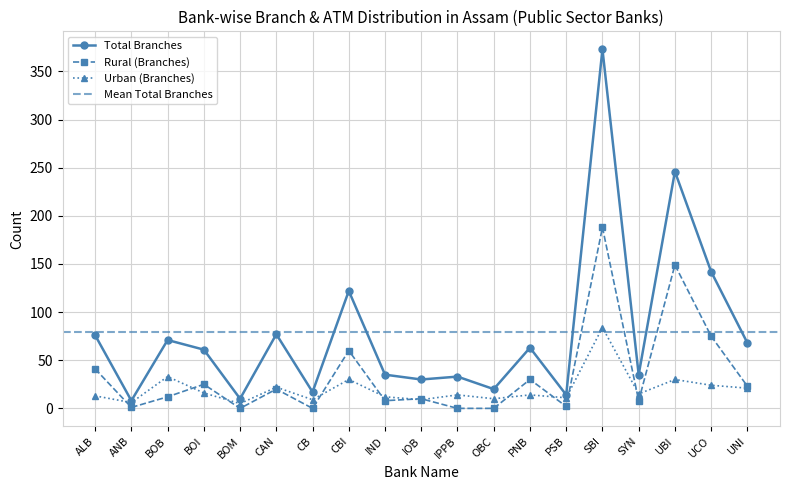

The Urban (Branches) series shows 21 at UNI. True or false?

True